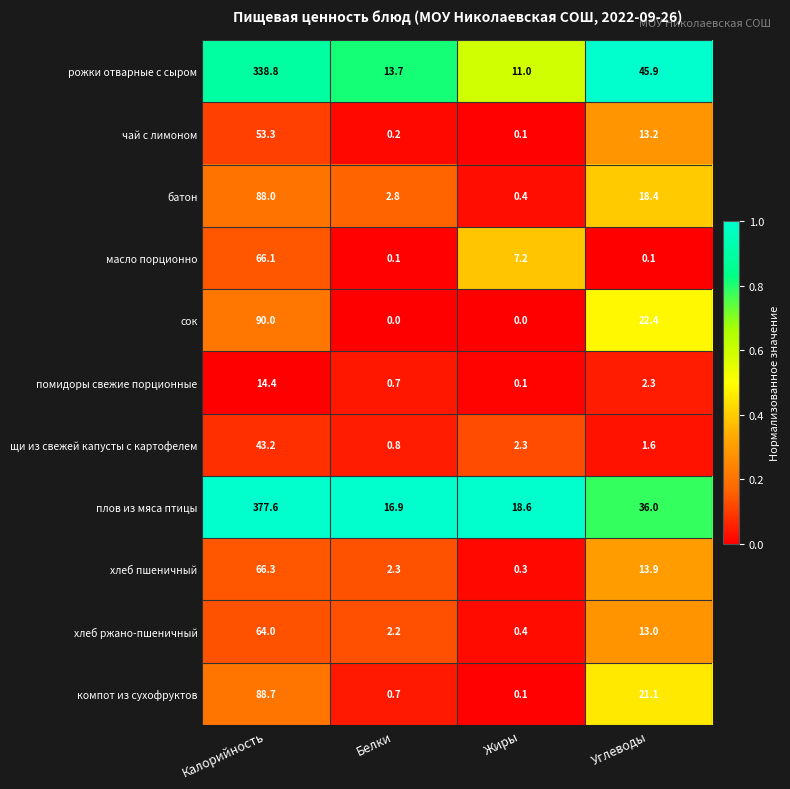

Is the value of хлеб пшеничный at Белки greater than the value of помидоры свежие порционные at Жиры?

Yes